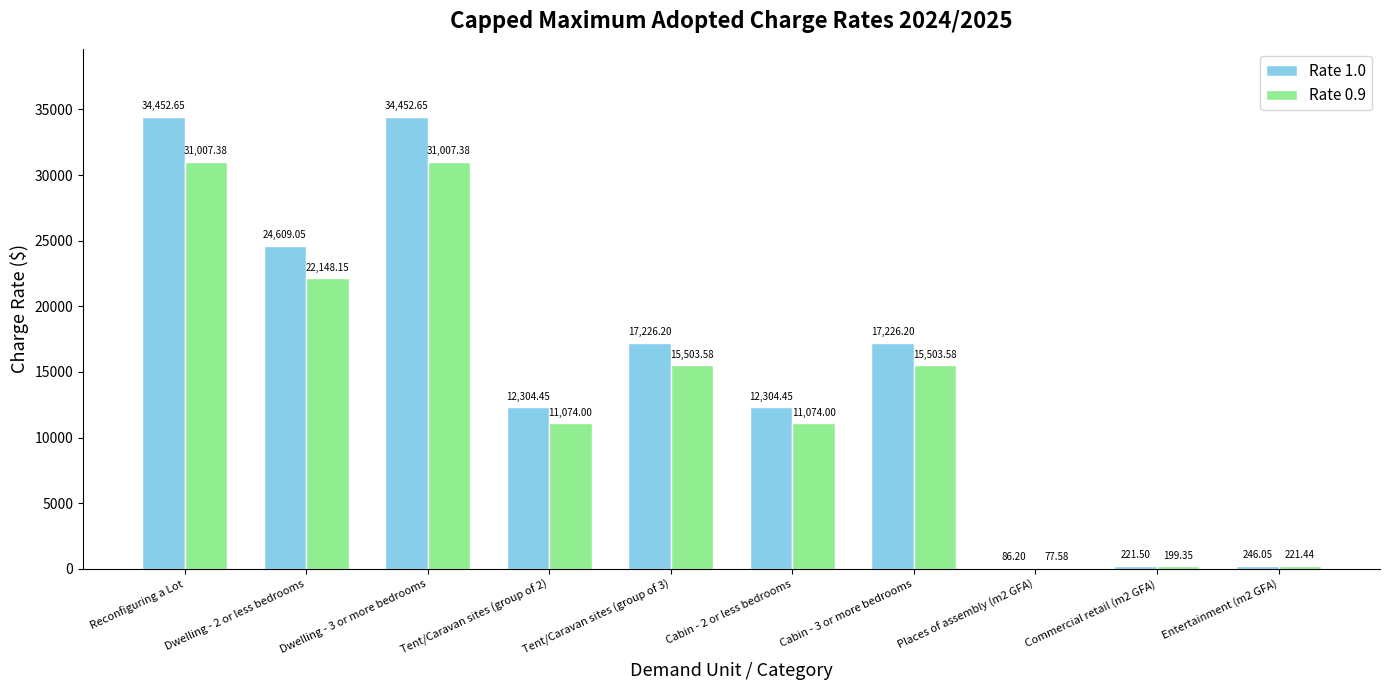

The value of Rate 0.9 at Dwelling - 2 or less bedrooms is 33417.8. True or false?

False